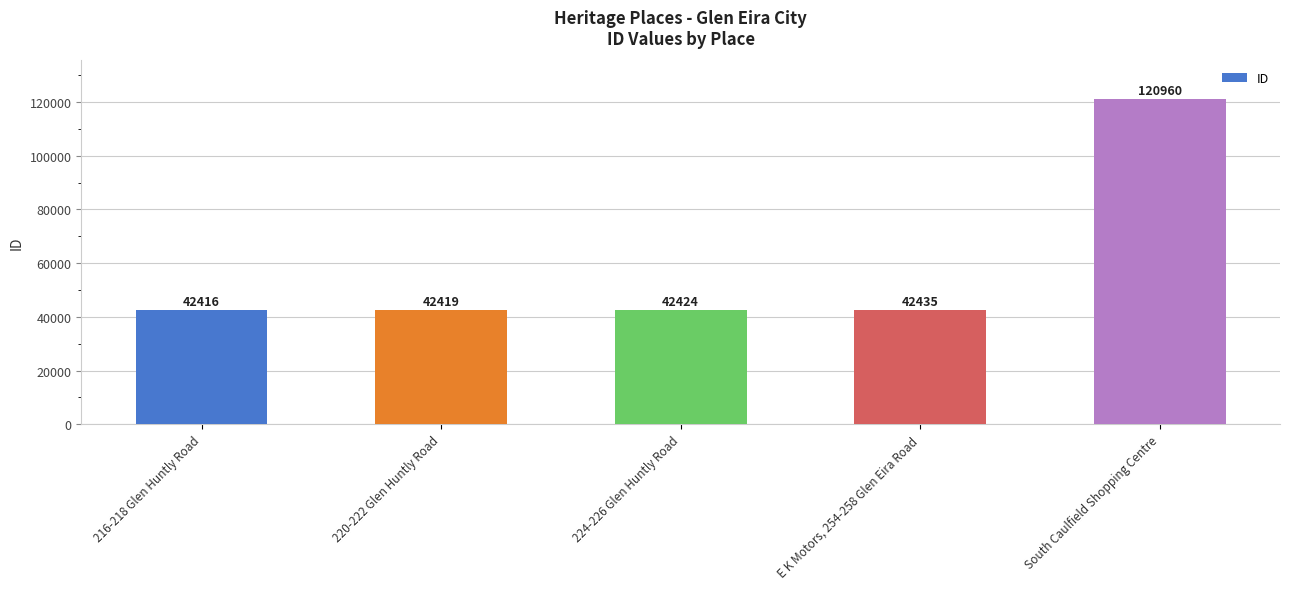

Rank the categories by value from highest to lowest.

South Caulfield Shopping Centre, E K Motors, 254-258 Glen Eira Road, 224-226 Glen Huntly Road, 220-222 Glen Huntly Road, 216-218 Glen Huntly Road